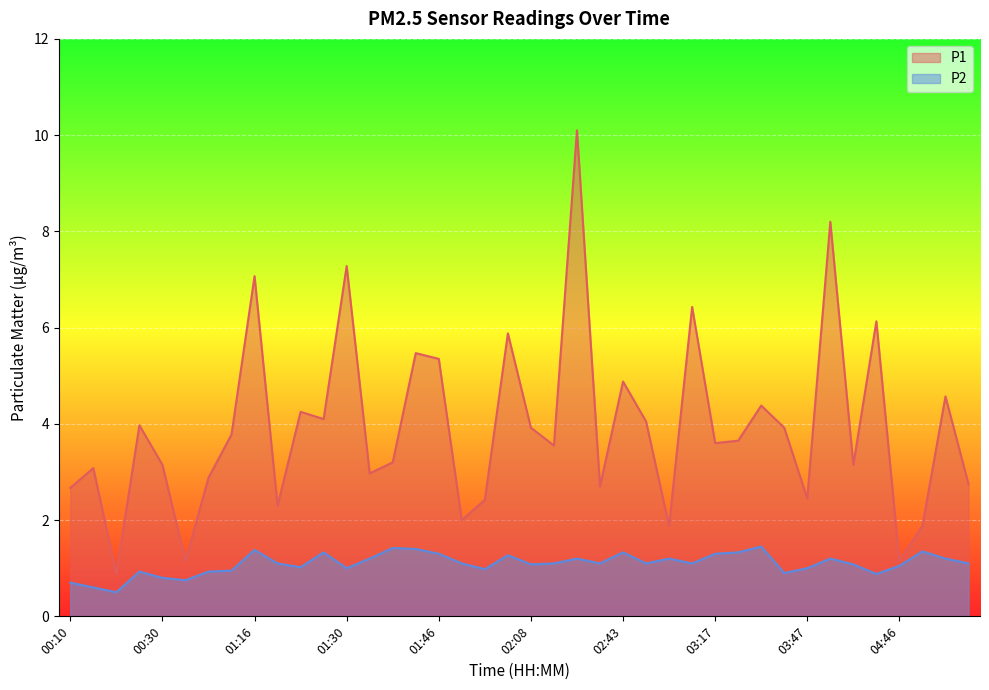

True or false: P1 has a value of 2.7 at 00:10.

True